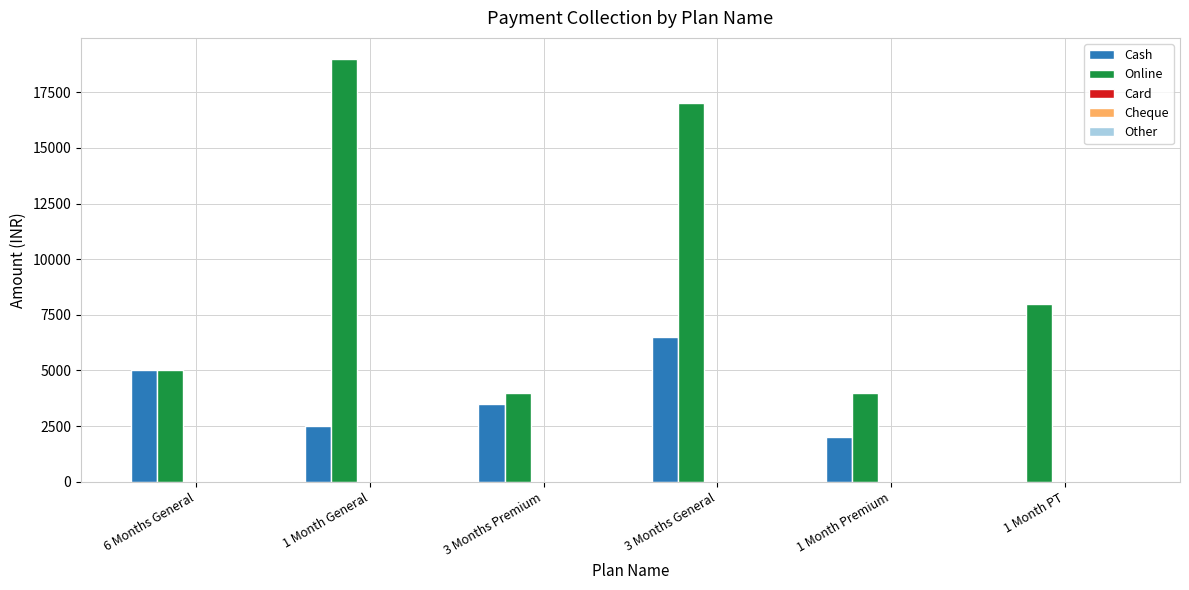

At which label does Cash reach its peak?

3 Months General